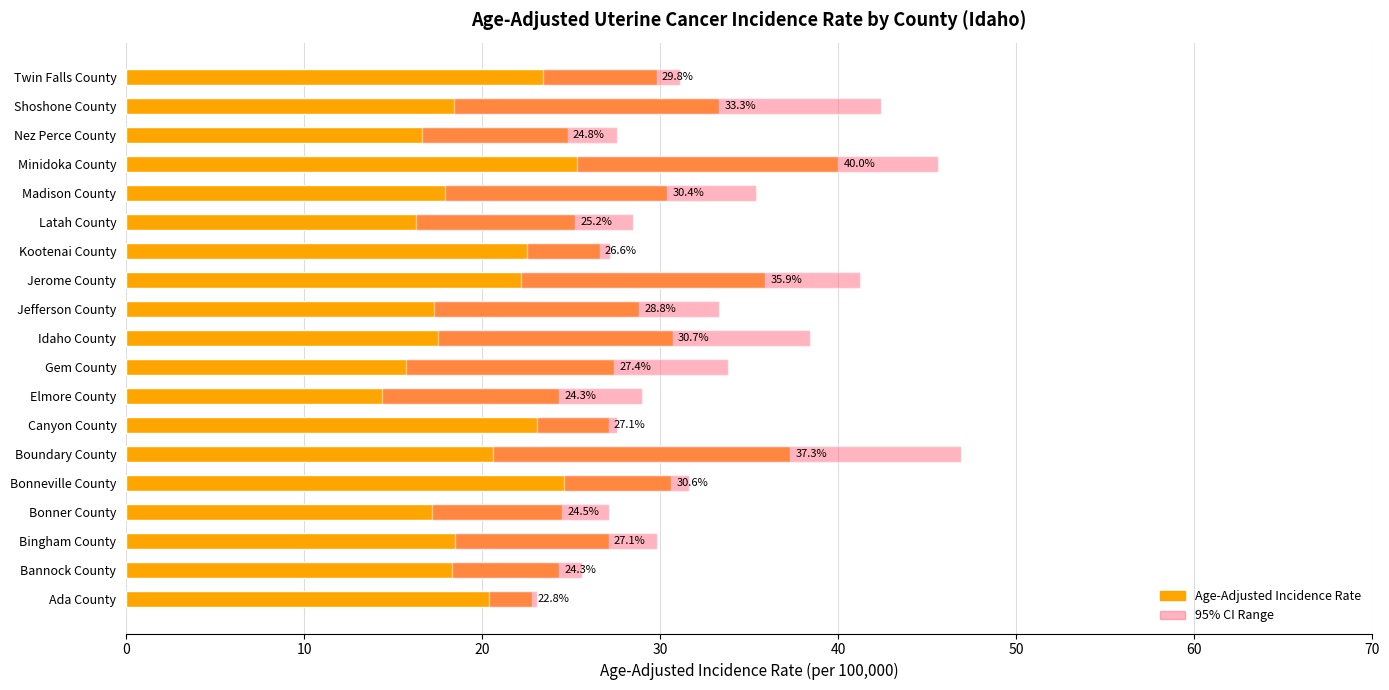

Is it true that 95% Confidence Interval equals 1.3 at Ada County?

False